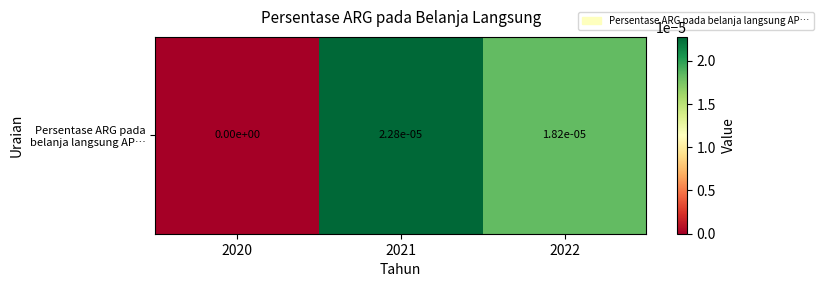

Between 2020 and 2021, which is larger?

2021